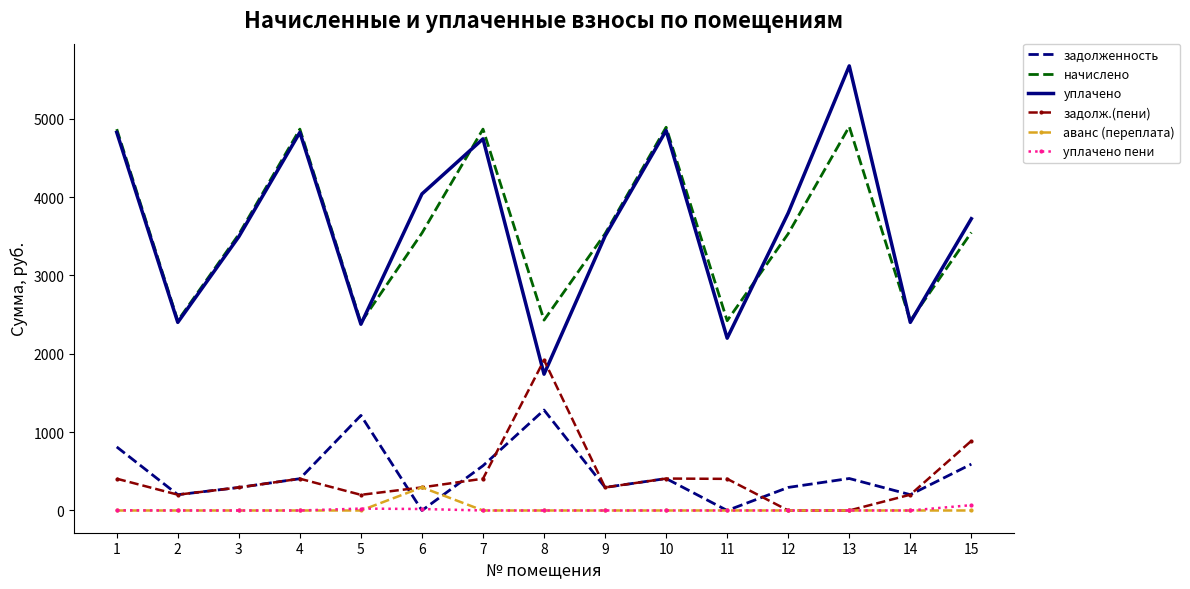

What is the maximum value for аванс (переплата)?

295.0